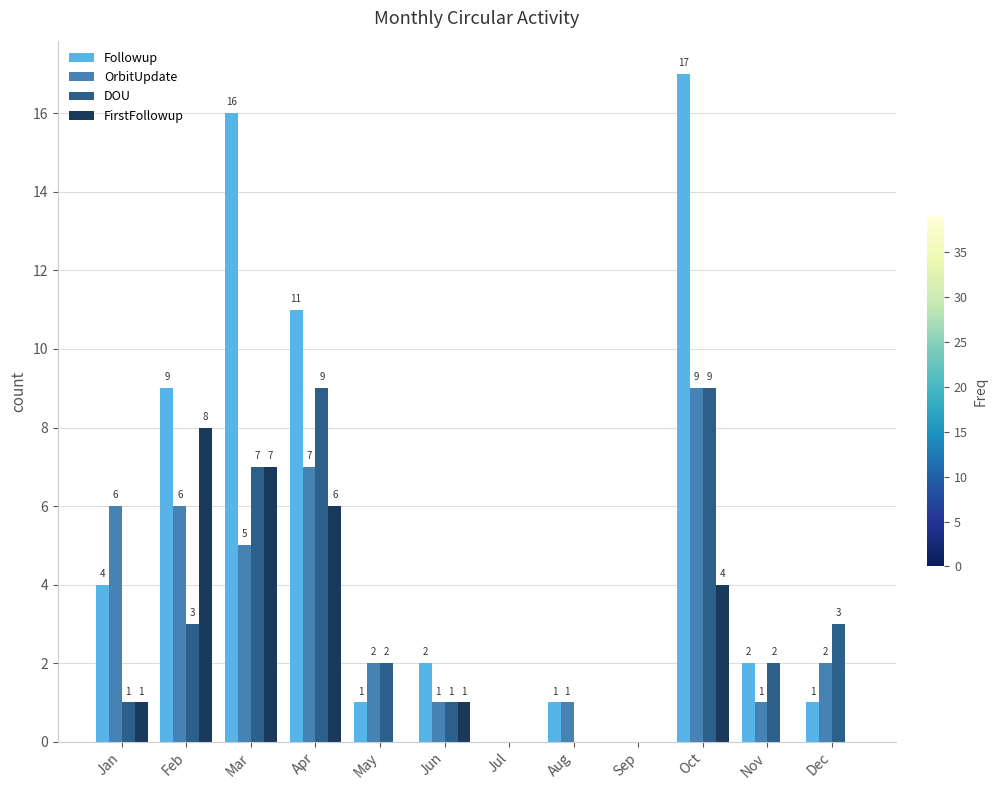

Reading left to right, what are all the values shown in this chart?

Followup: 4	9	16	11	1	2	0	1	0	17	2	1
OrbitUpdate: 6	6	5	7	2	1	0	1	0	9	1	2
DOU: 1	3	7	9	2	1	0	0	0	9	2	3
FirstFollowup: 1	8	7	6	0	1	0	0	0	4	0	0